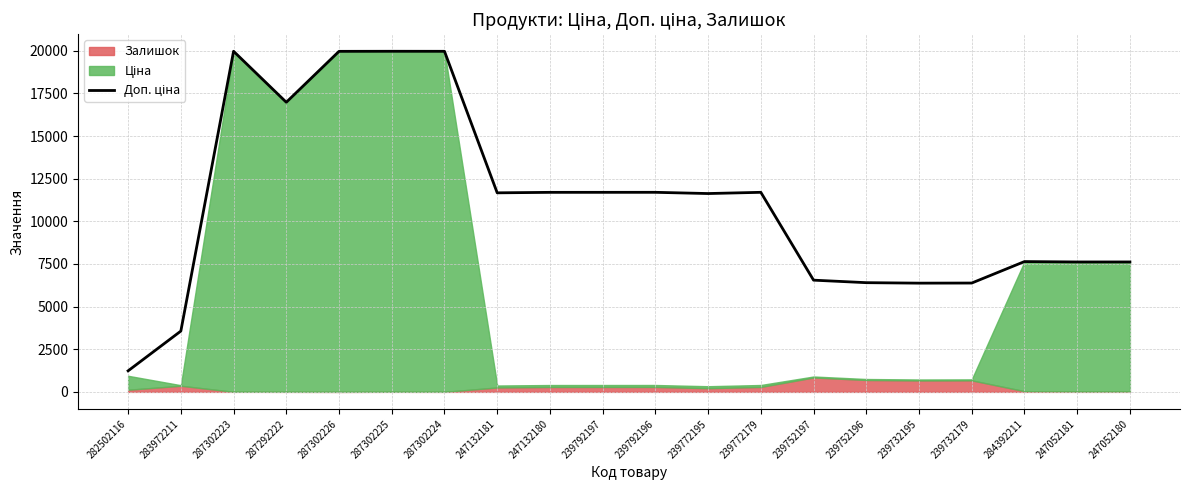

Where is the first local maximum?

287302223